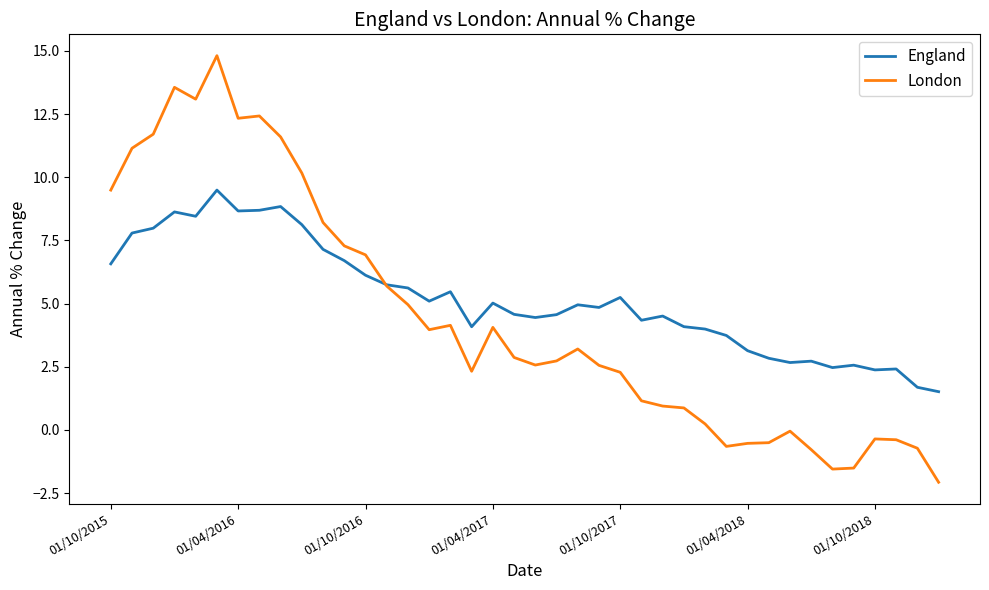

How many lines are shown in the chart?

2